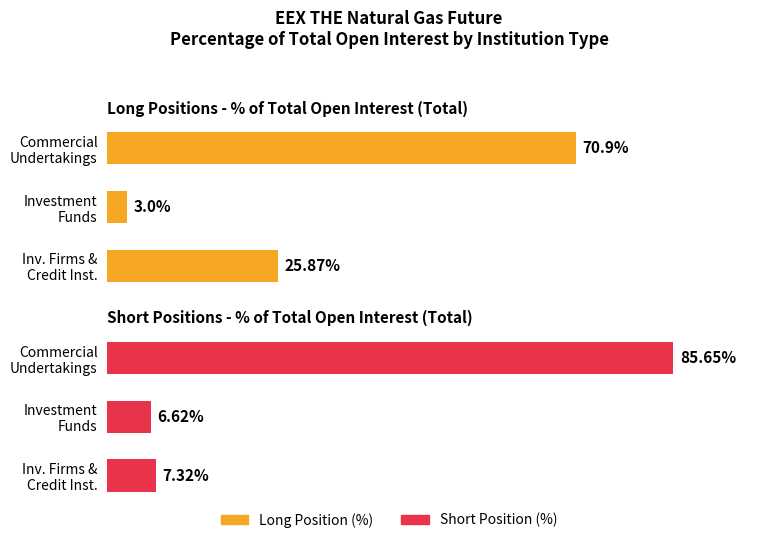

What is the value of the Long Position (%) bar at the 2nd from the left?

3.0